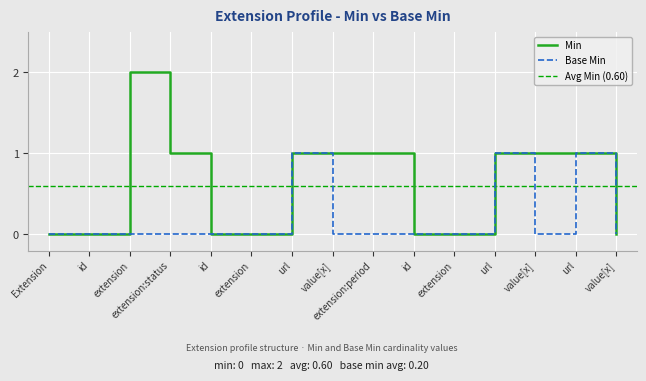

The value of Base Min at id is 0. True or false?

True